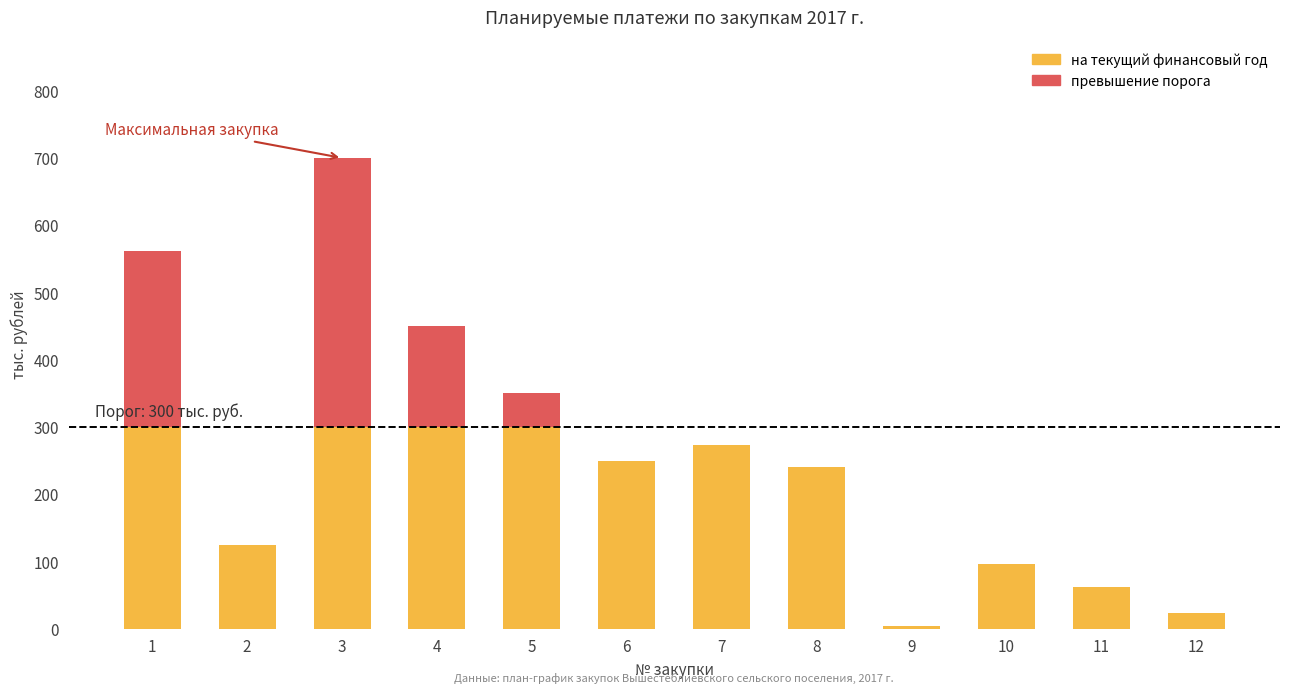

What are all the series names shown in the legend?

на текущий финансовый год, превышение порога